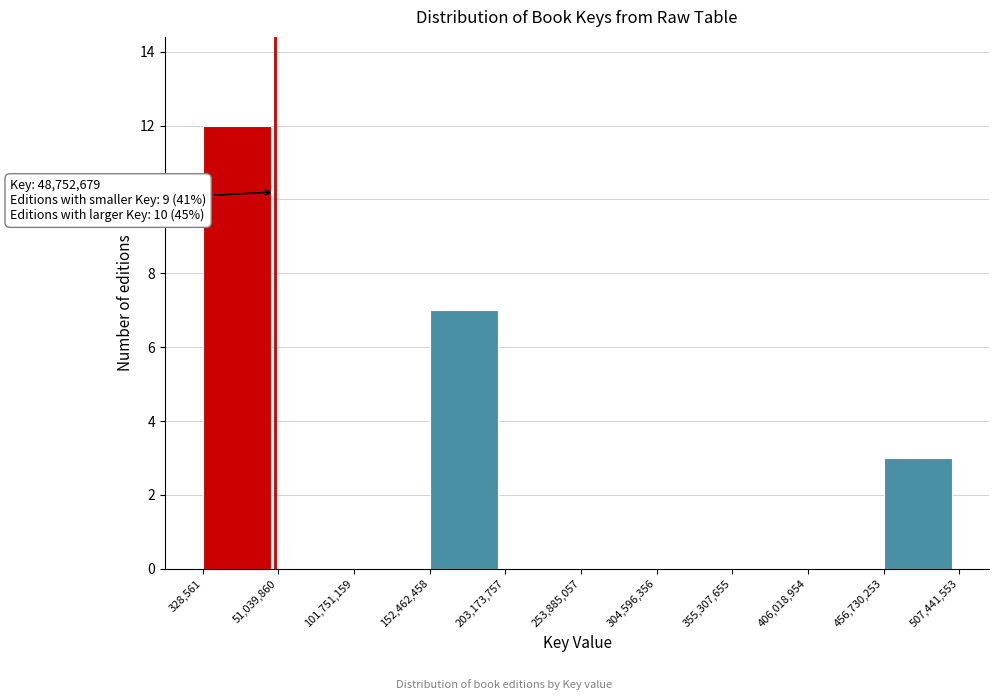

Which range on the x-axis has the tallest bar?

328,561 to 51,039,860